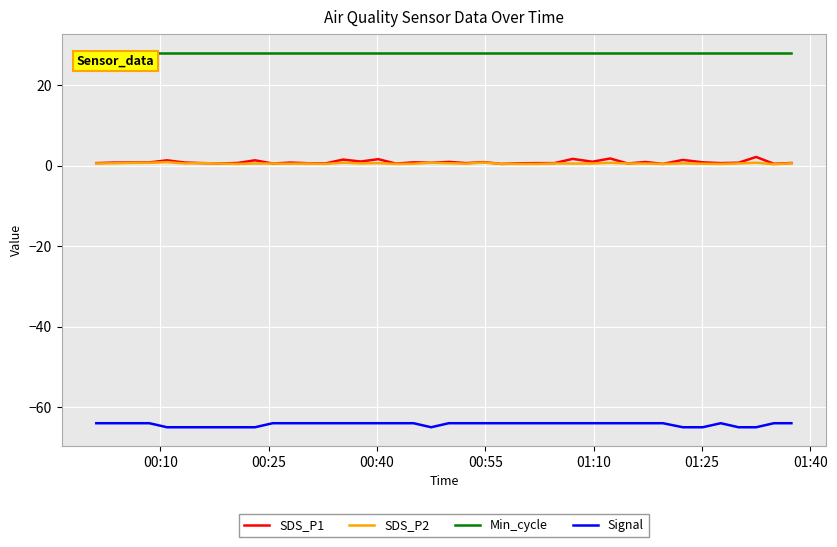

Is this an area chart (filled region under the line)?

No